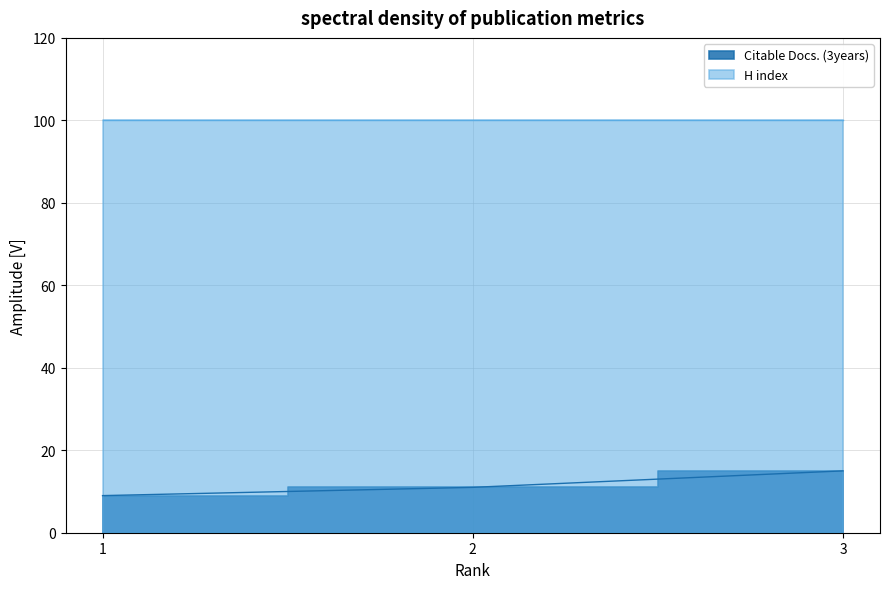

How many data points in Citable Docs. (3years) are above 11?

1